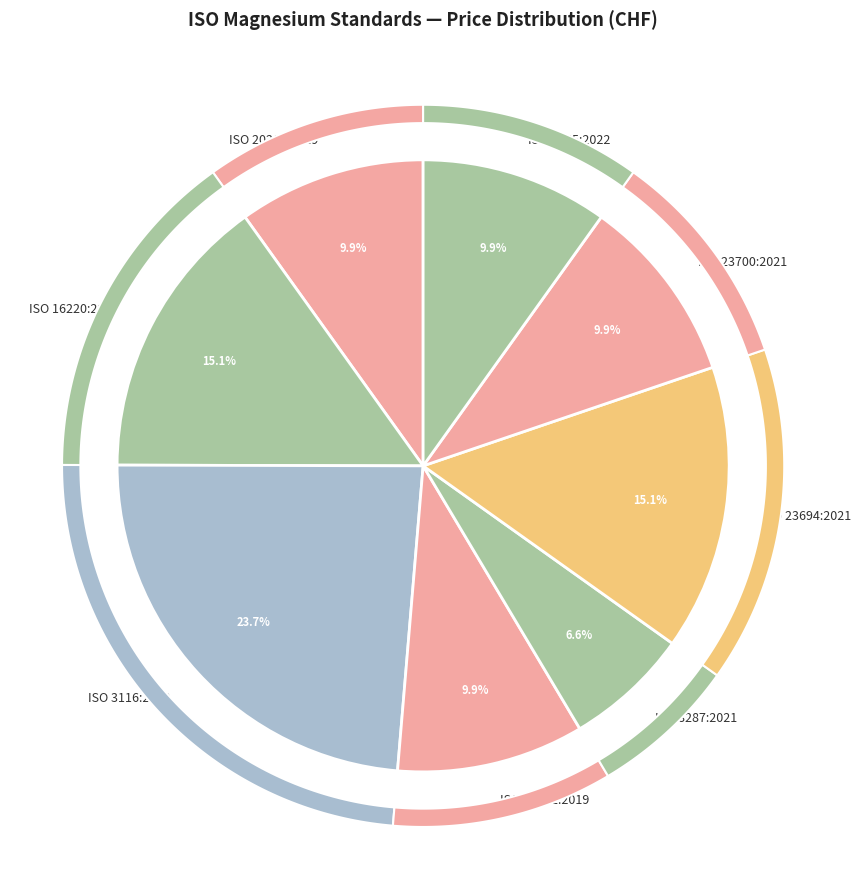

Which has a higher value, ISO 23694:2021 or ISO 26202:2019?

ISO 23694:2021